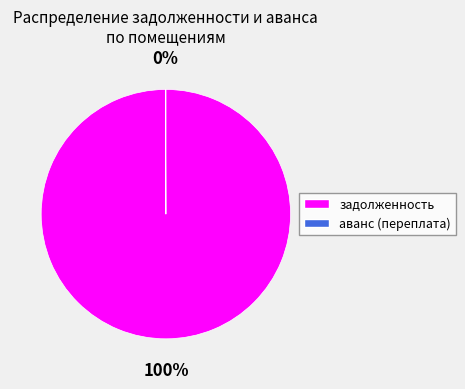

Is there any slice that represents more than half of the pie?

Yes